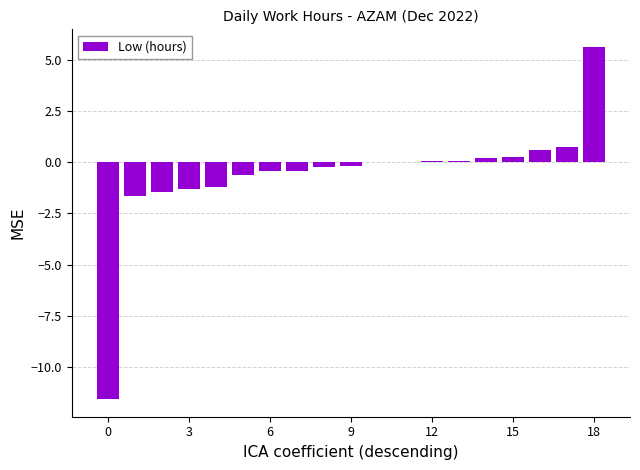

What is the sum of all values?

-11.6